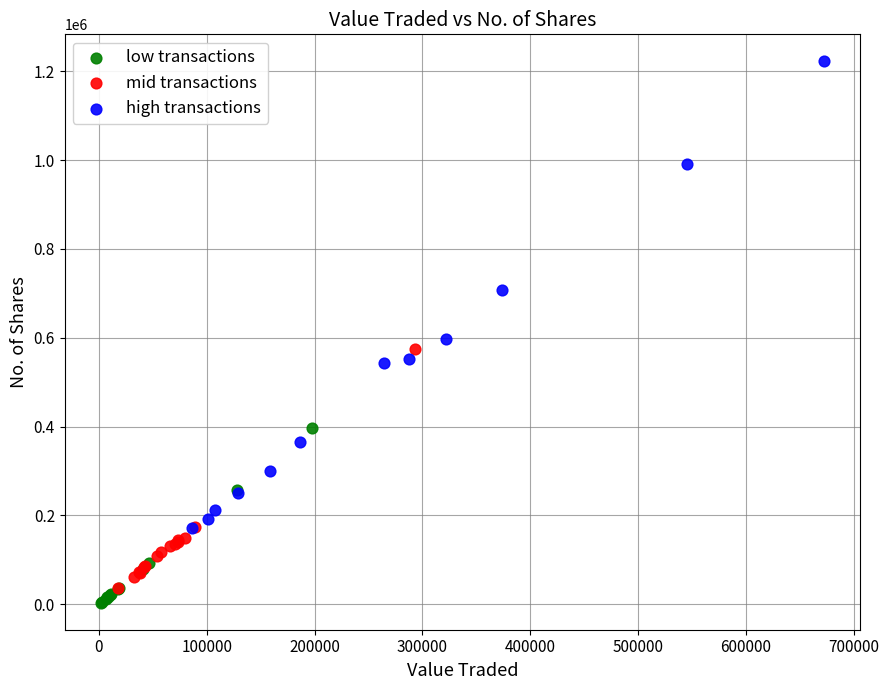

Which series has the widest spread of Y values?

high transactions